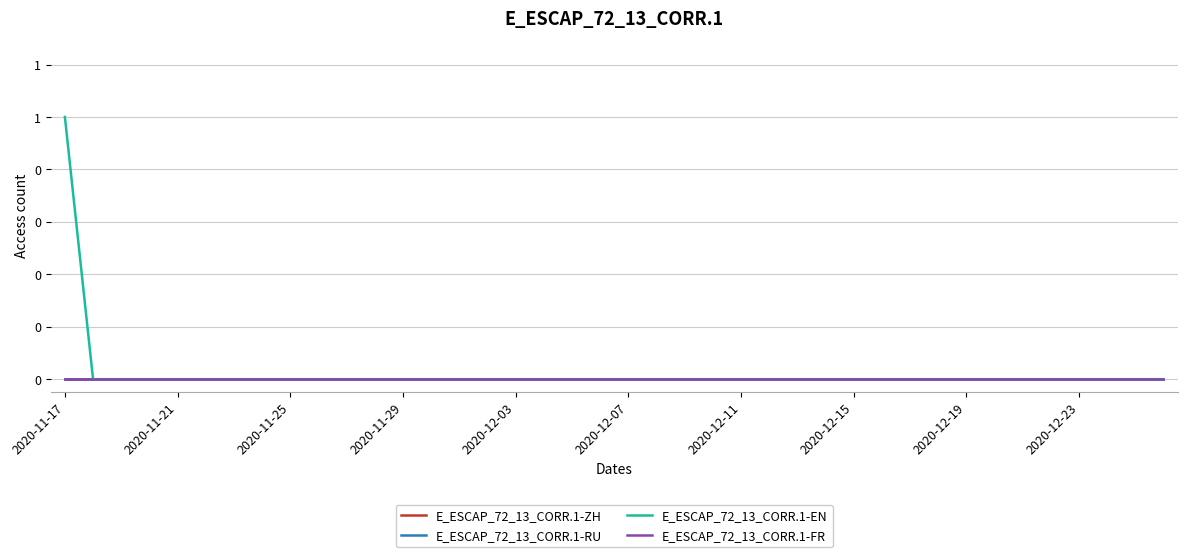

What is the greatest value displayed?

1